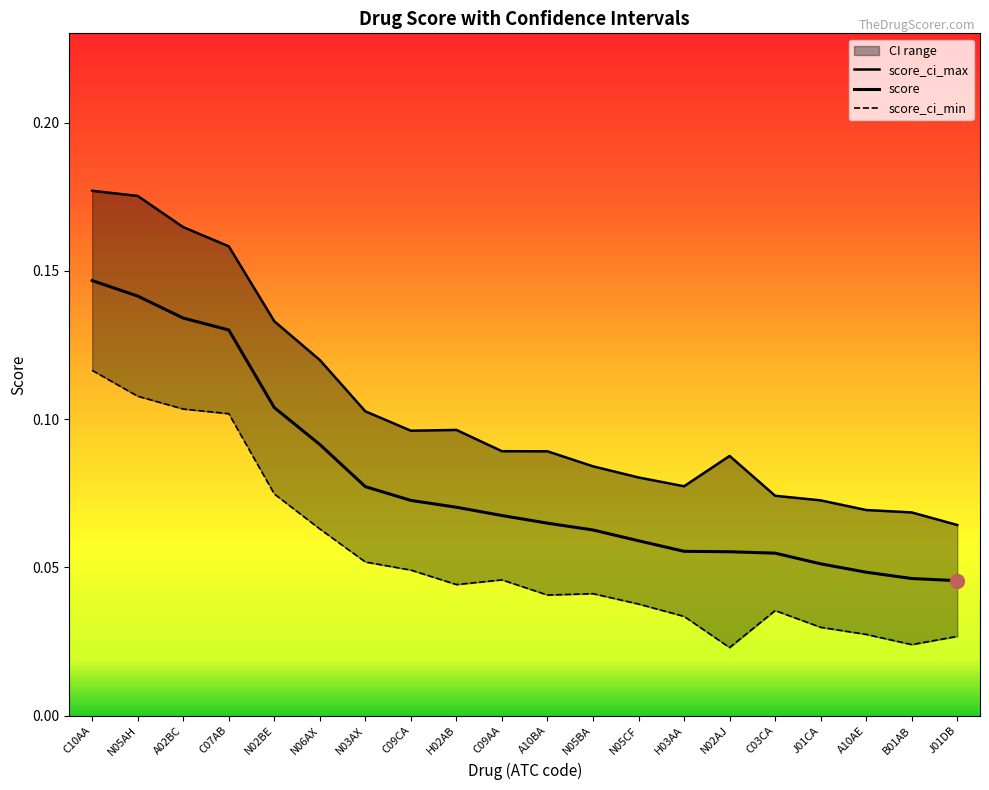

Which series has the widest spread of values?

score_ci_max